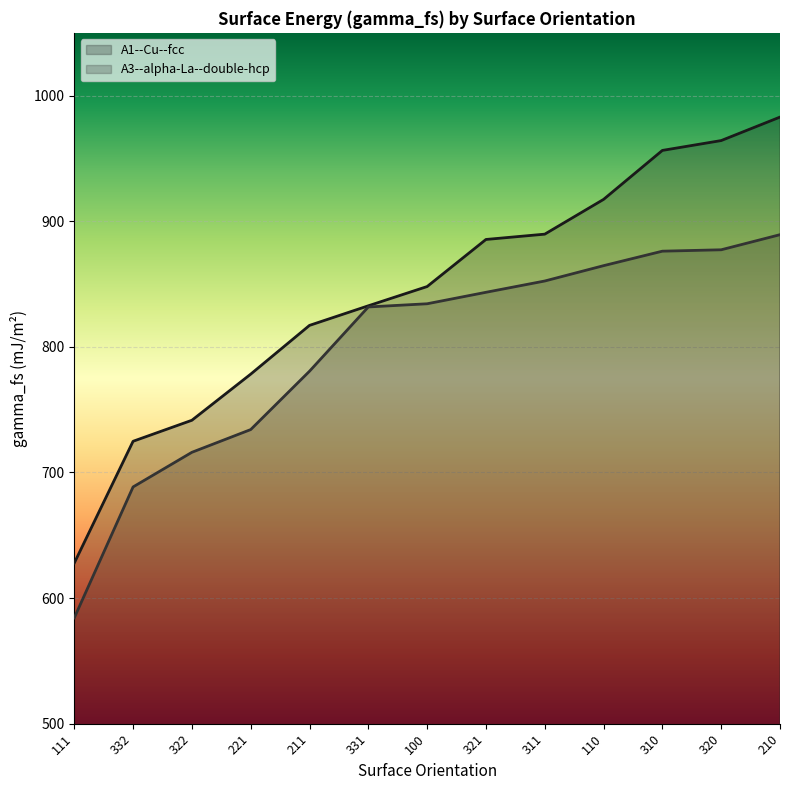

How many values in the A3--alpha-La--double-hcp series exceed 834?

7